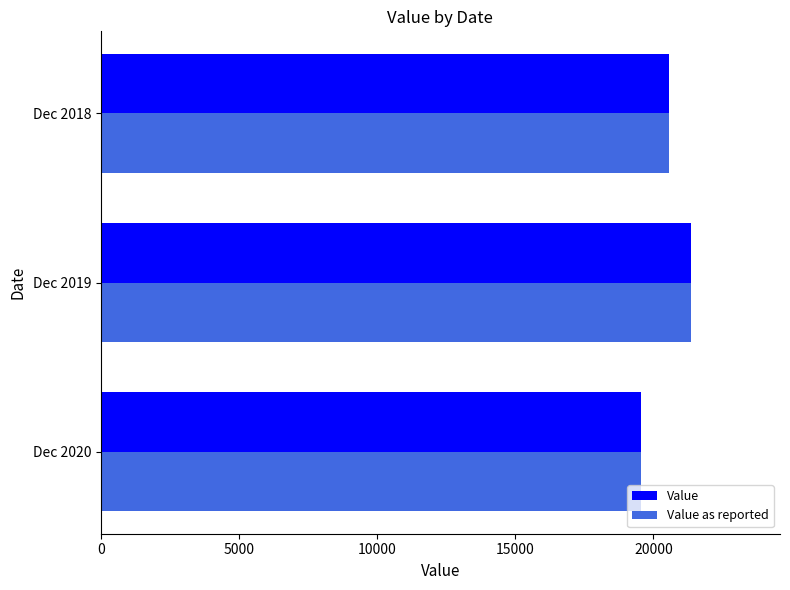

The value of Value at Dec 2018 is 20577. True or false?

True